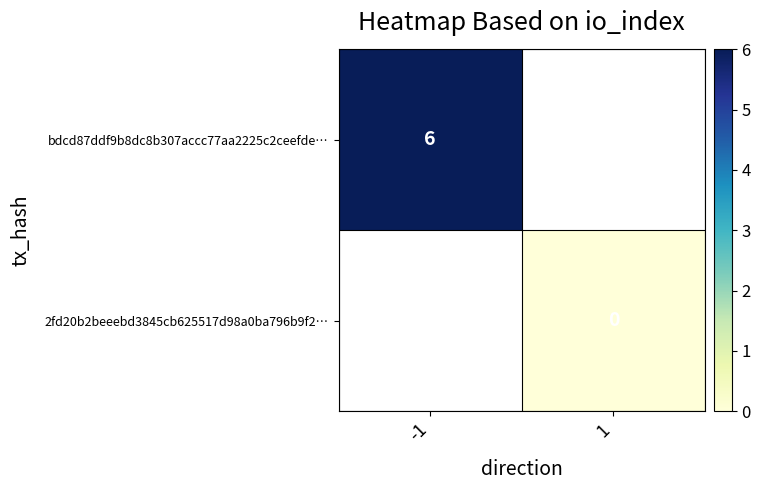

True or false: bdcd87ddf9b8dc8b307accc77aa2225c2ceefde… has a value of 6 at -1.

True